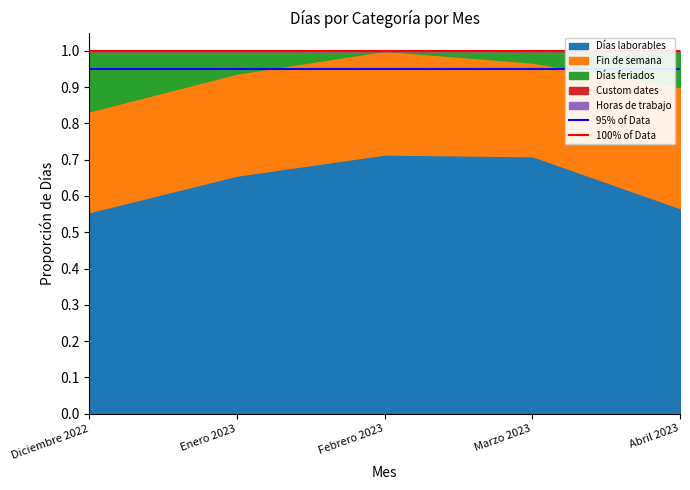

What is the minimum value for 100% of Data?

1.0